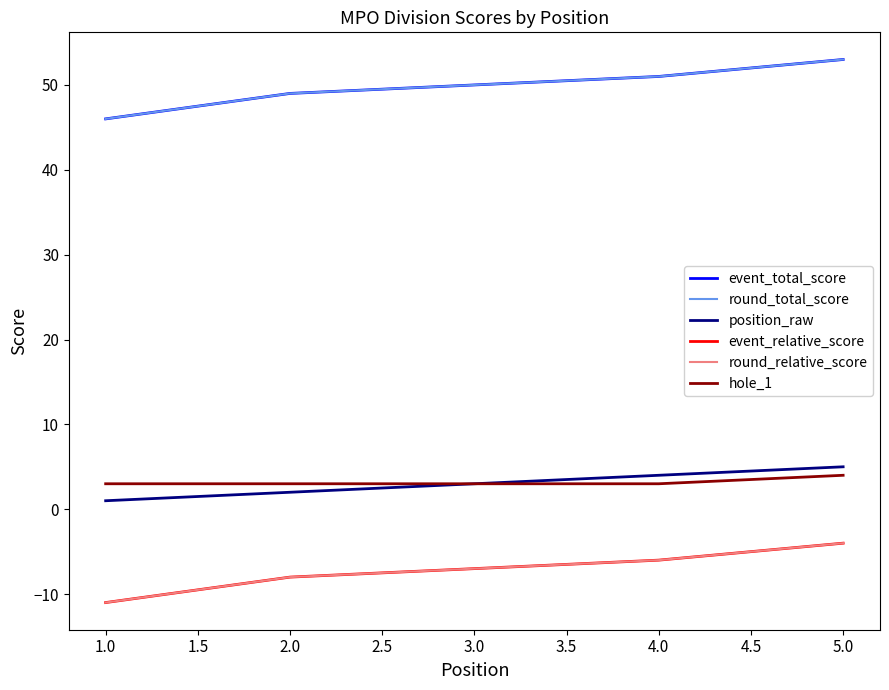

Does the chart display data point markers on the line(s)?

No